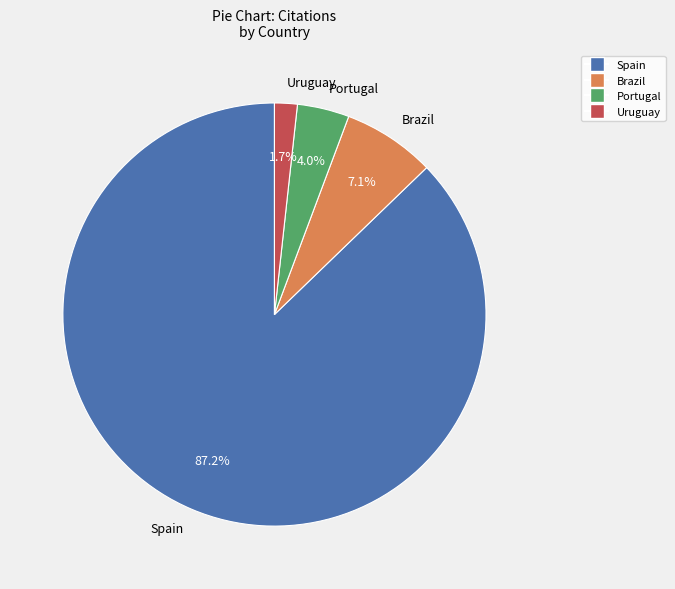

To the nearest percent, what is the difference between the Portugal and Uruguay slice percentages?

2%